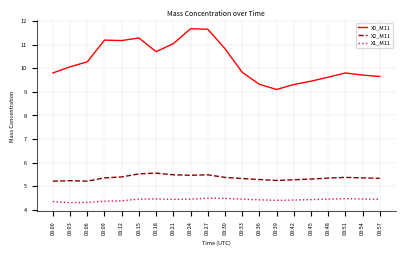

Is the value of X0_M11 at 08:54 greater than the value of X1_M11 at 08:42?

Yes